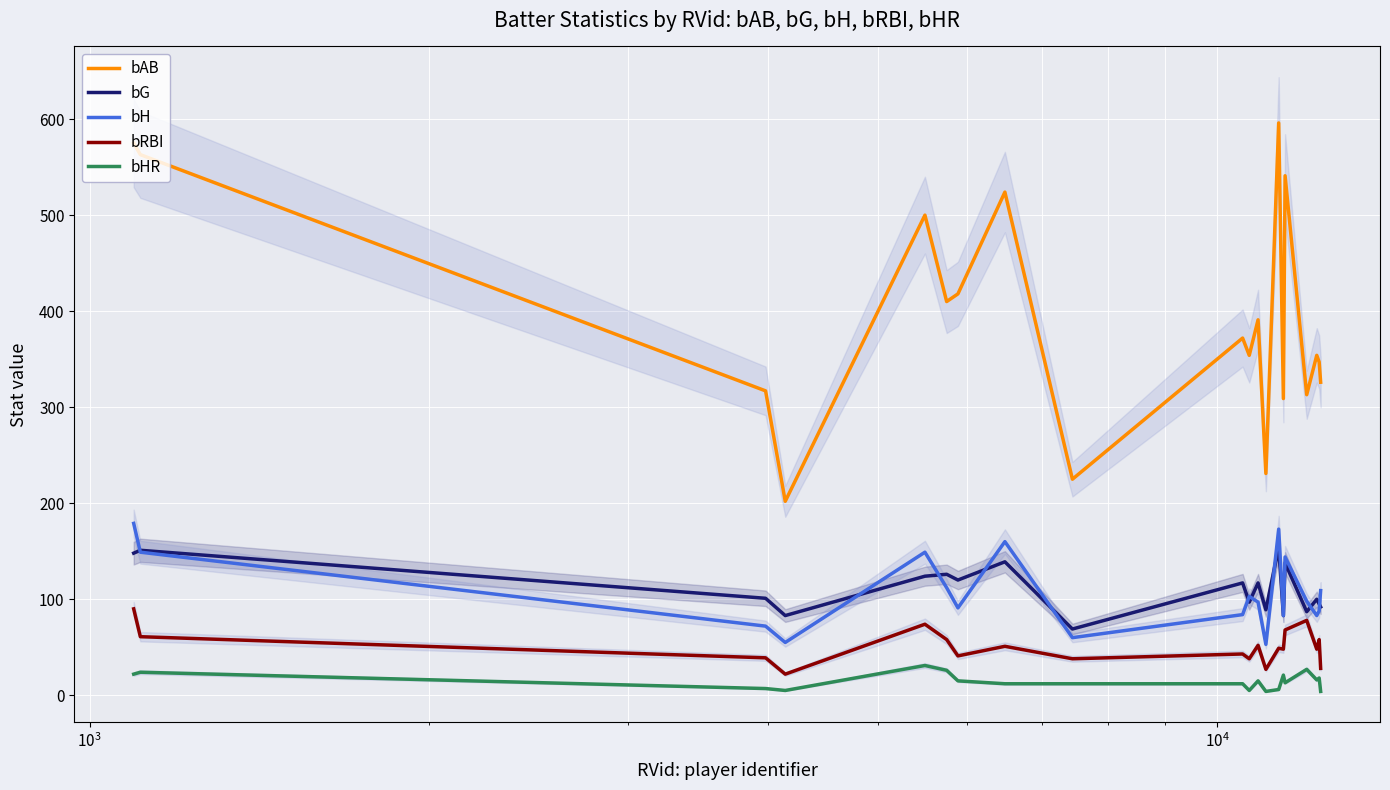

Which series has the widest spread of values?

bAB